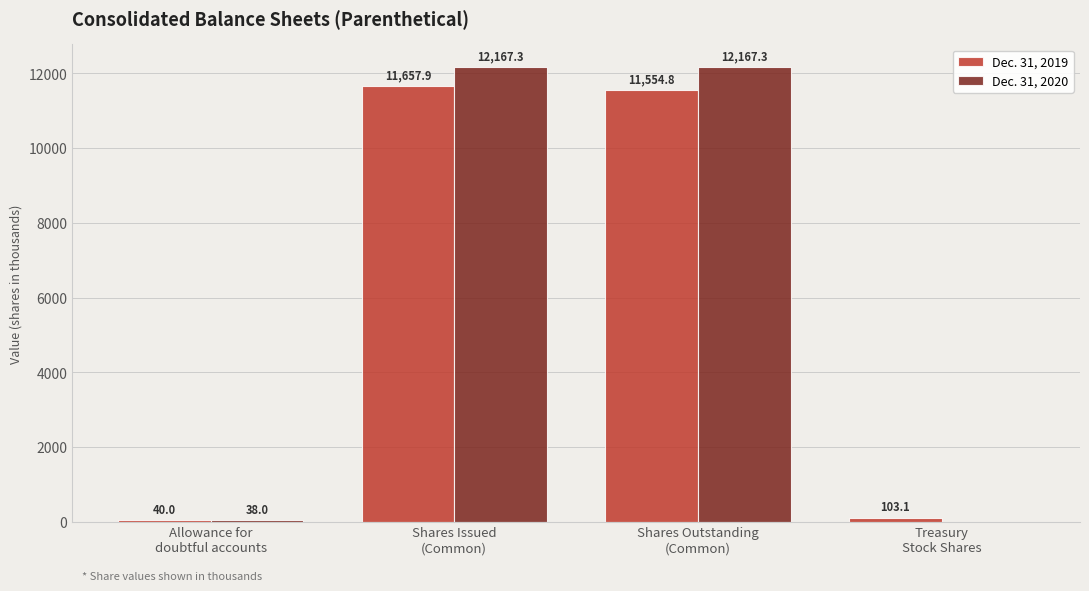

What is the highest value of the Dec. 31, 2020 series?

12167.3